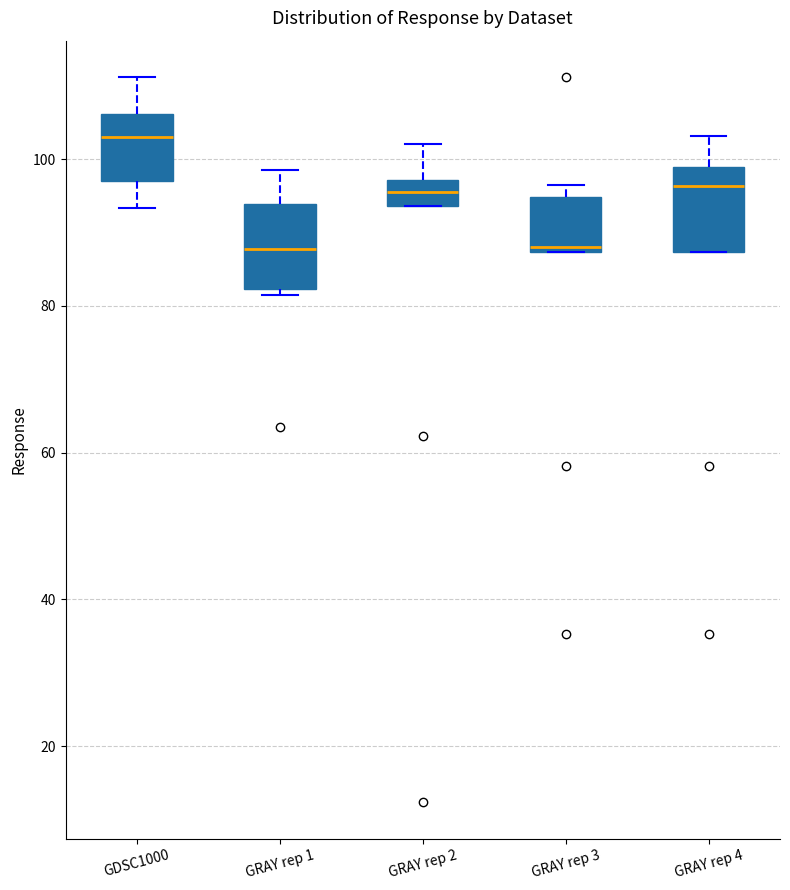

Reading left to right, transcribe this box plot: for each box, give where its median line is, the range the box spans, and where its two whiskers end, as read against the y-axis. The values are not printed on the chart, so give them approximately, as read against the axis.

GDSC1000: median 102, box 98 to 106, whiskers 94 to 112
GRAY rep 1: median 88, box 82 to 94, whiskers 82 (just below the box's lower edge) to 98
GRAY rep 2: median 96, box 94 to 98, whiskers 94 to 102
GRAY rep 3: median 88 (just above the box's lower edge), box 88 to 94, whiskers 88 to 96
GRAY rep 4: median 96, box 88 to 98, whiskers 88 to 104